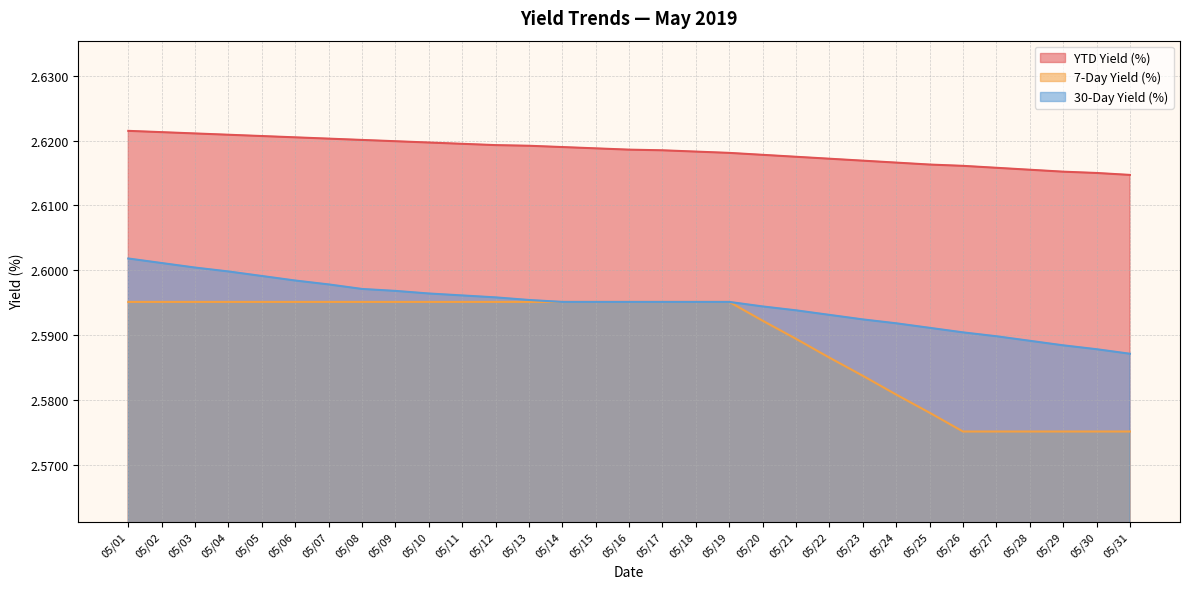

Rank the series by their maximum value, from highest to lowest.

YTD Yield (%), 30-Day Yield (%), 7-Day Yield (%)